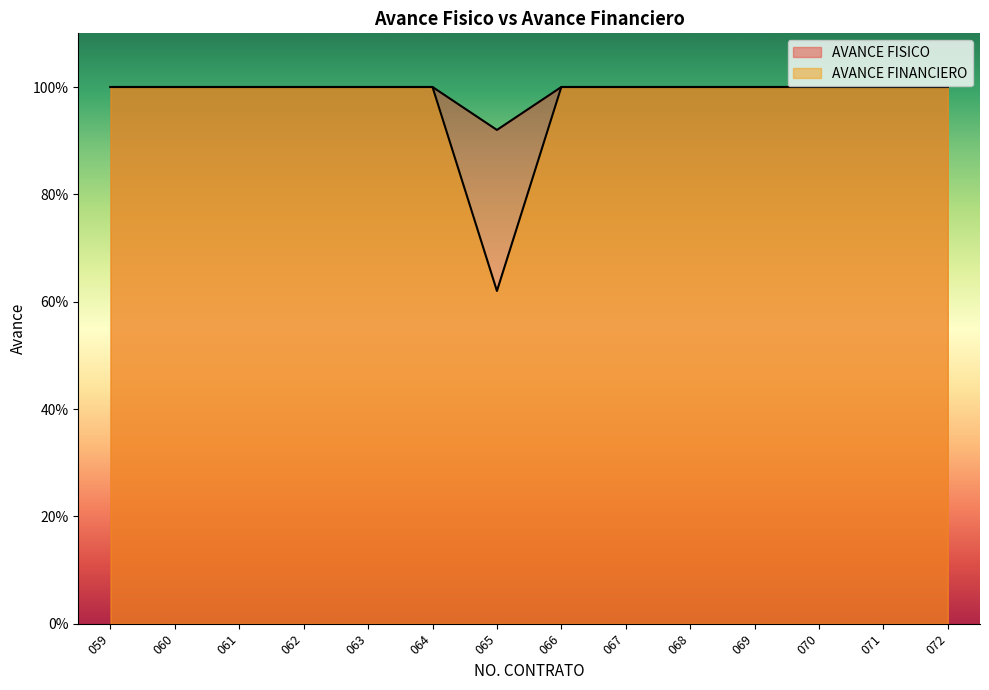

Is it true that AVANCE FINANCIERO equals 0.2 at 065?

False